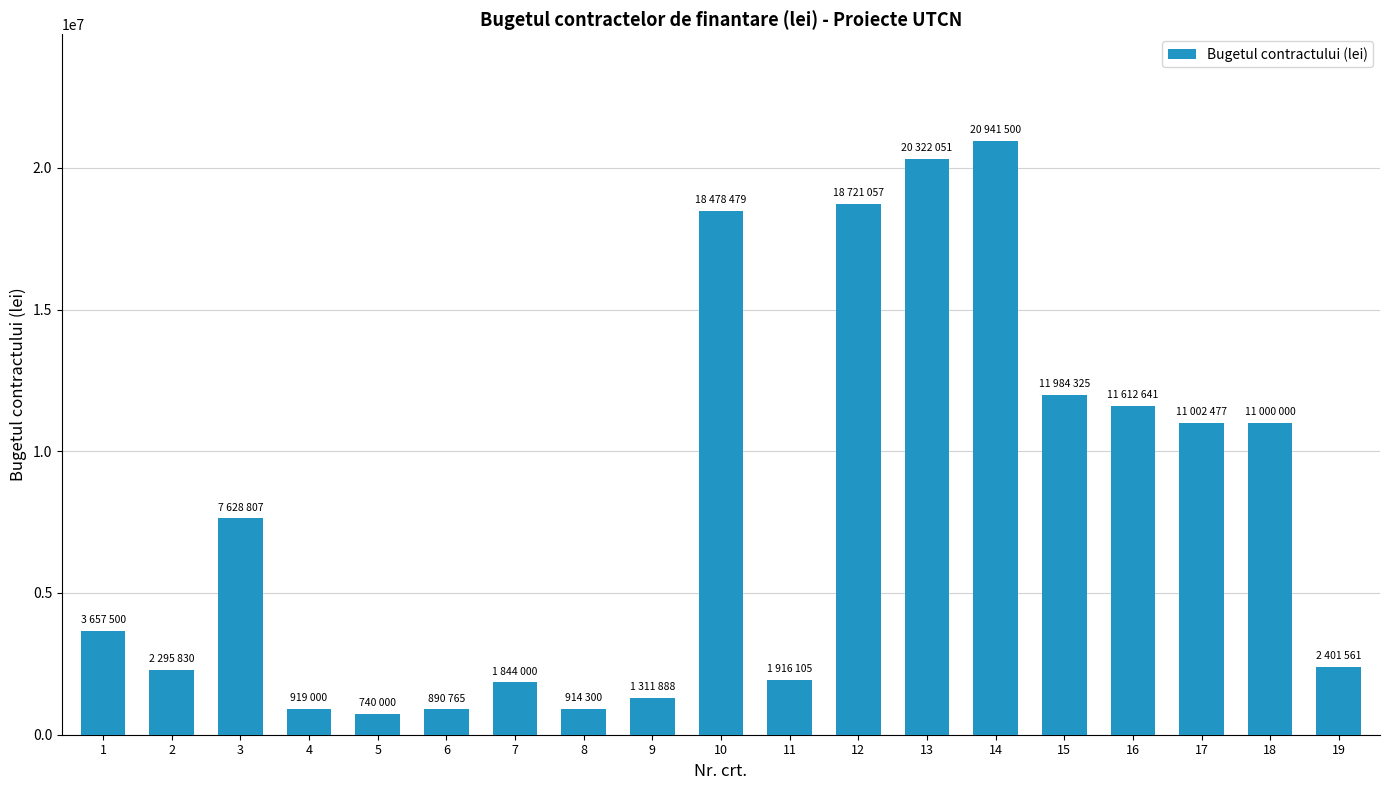

Count the number of data series in this chart.

1